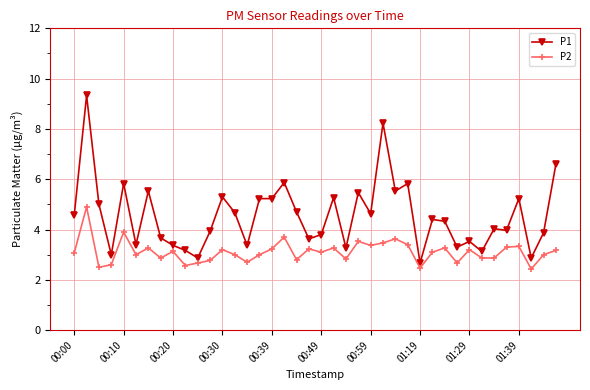

What is the maximum value shown in the chart?

9.3